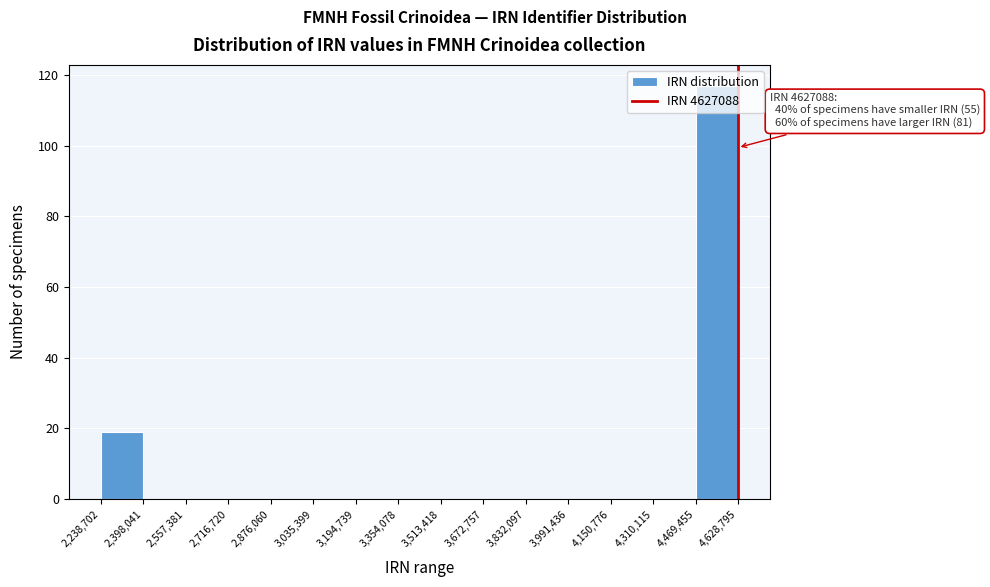

Over which range of the x-axis is the bar tallest?

4,469,455 to 4,628,795